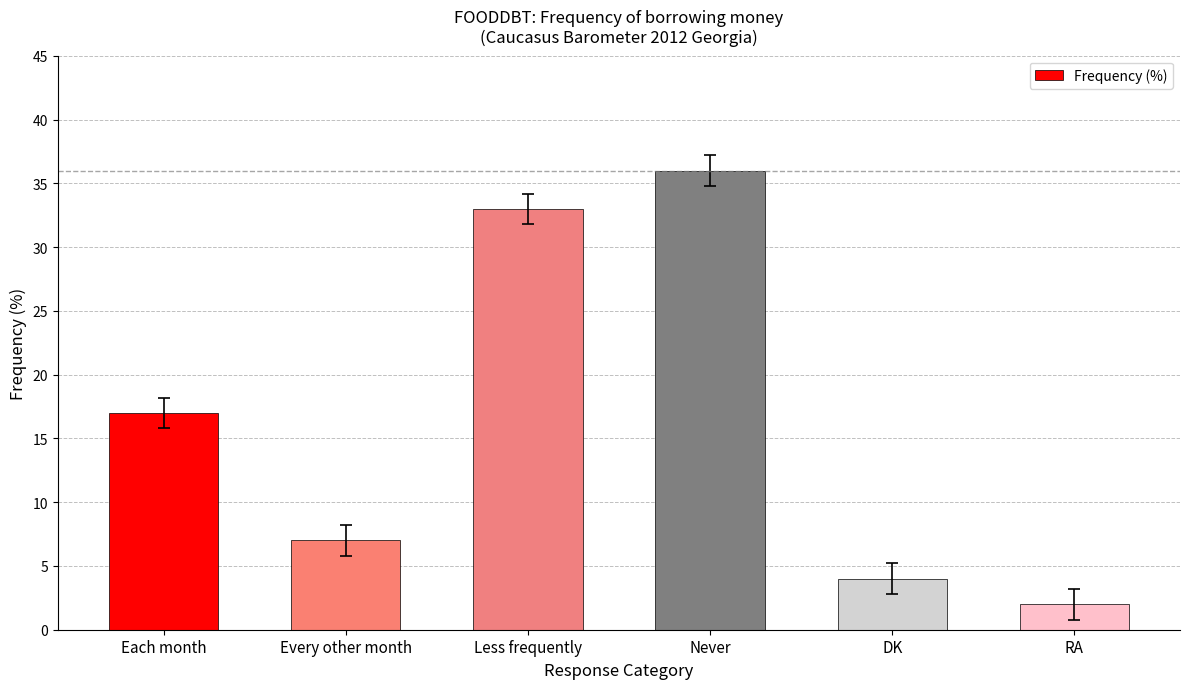

List the labels in order of value, smallest first.

RA, DK, Every other month, Each month, Less frequently, Never